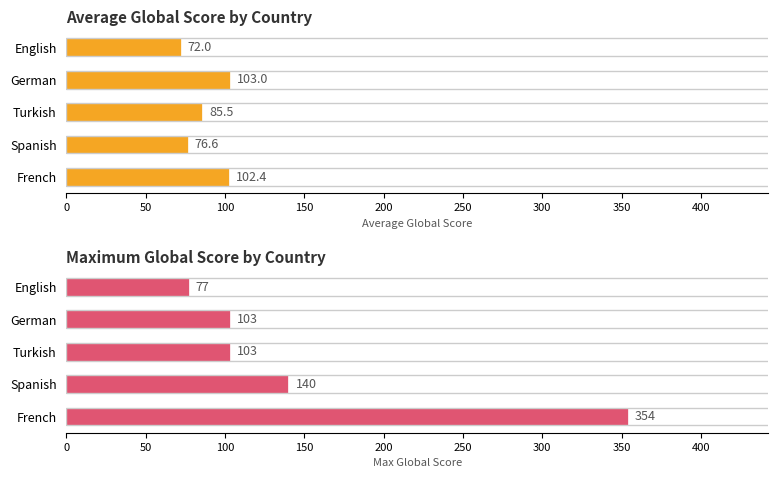

Reading right to left, transcribe all the data shown in this chart.

Average Global Score: 200=72.0	150=103.0	100=85.5	50=76.6	0=102.4
Max Global Score: 200=77.0	150=103.0	100=103.0	50=140.0	0=354.0